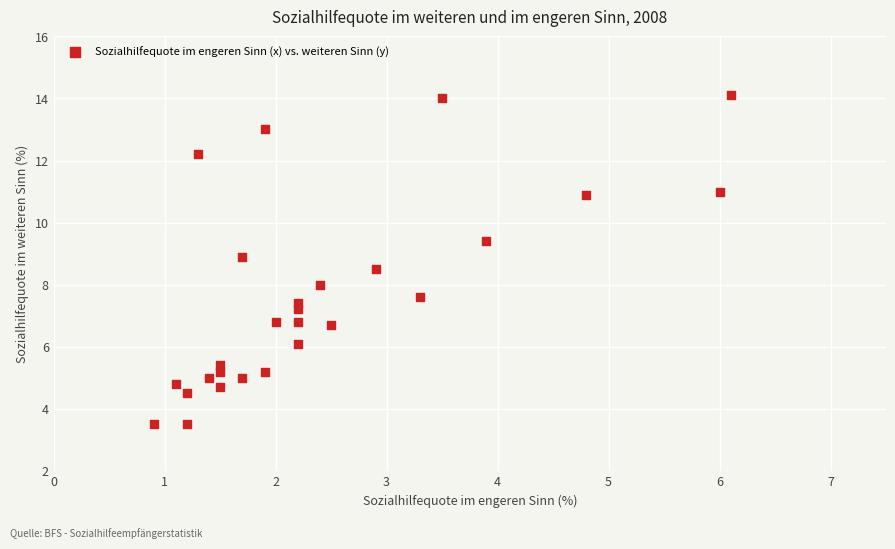

What is the range of Y values (max minus min)?

10.6